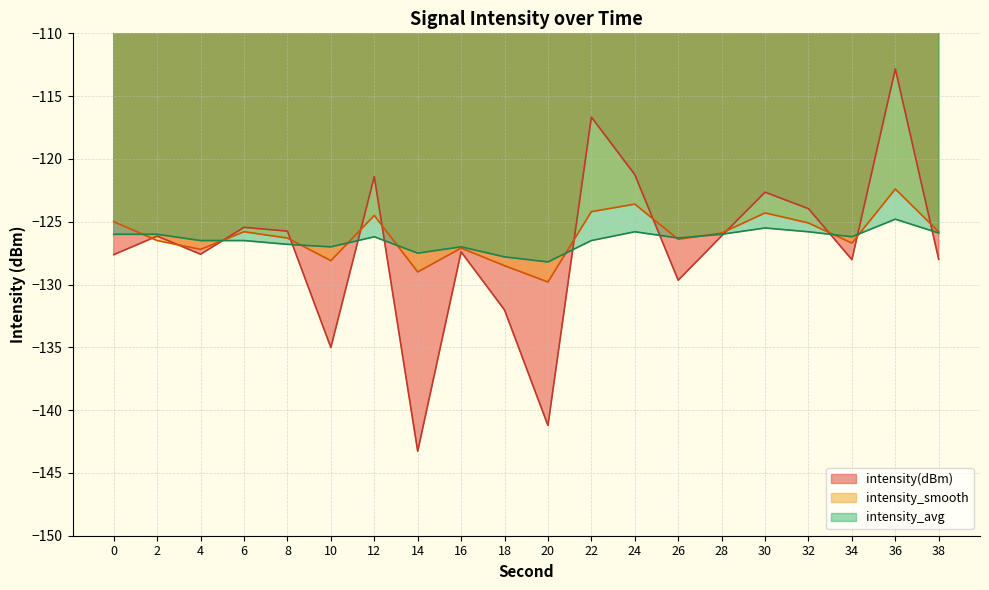

Which has a higher value, 6 or 0?

6